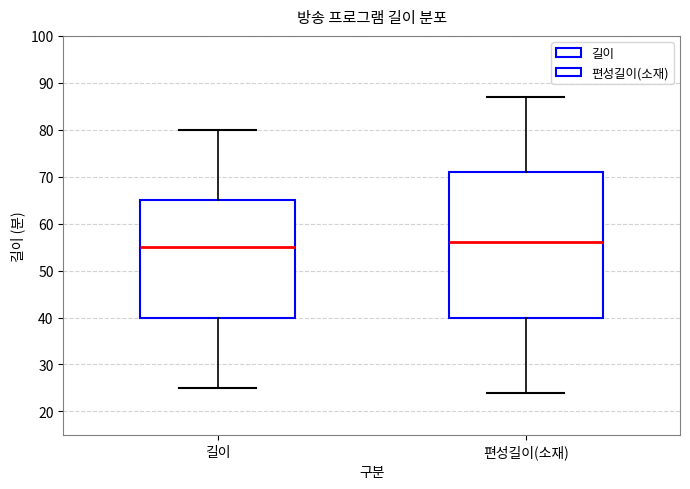

Reading left to right, read every box against the y-axis: the position of its median line, the range the box covers, and the ends of its whiskers. The values are not printed on the chart, so give them approximately, as read against the axis.

길이: median 55, box 40 to 65, whiskers 25 to 80
편성길이(소재): median 56, box 40 to 71, whiskers 24 to 87